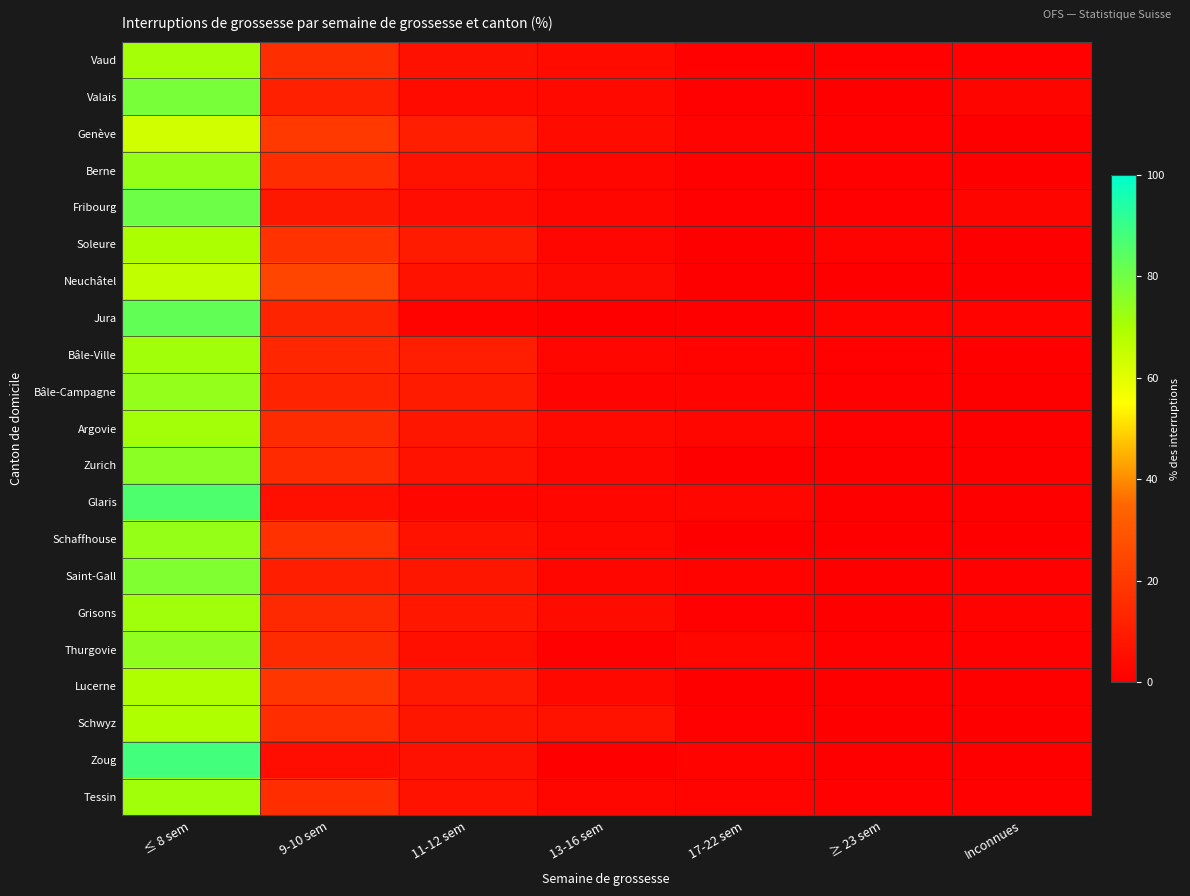

At how many categories does at least one series exceed 58?

1